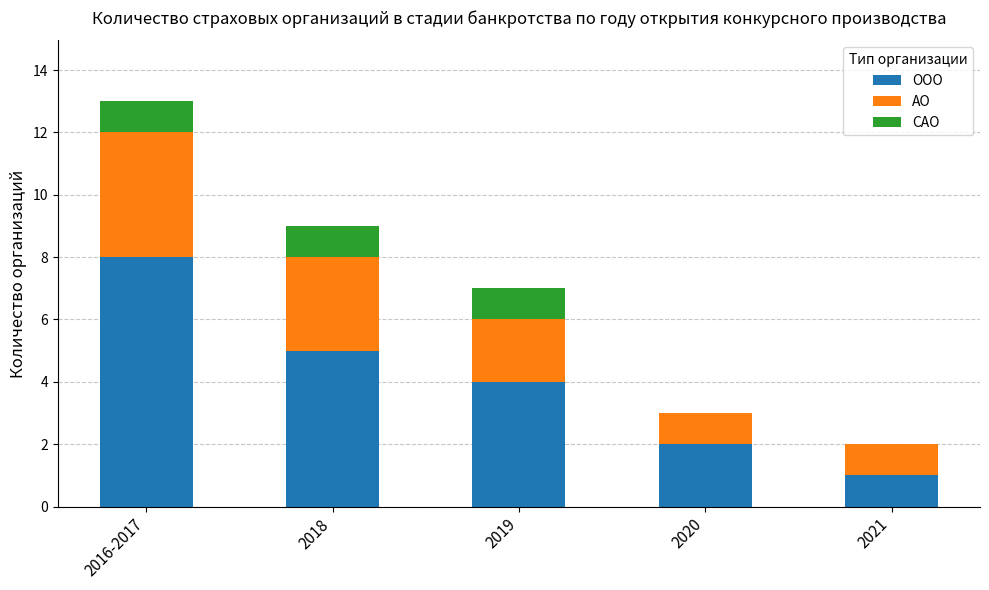

What is the total value across all series at 2016-2017?

13